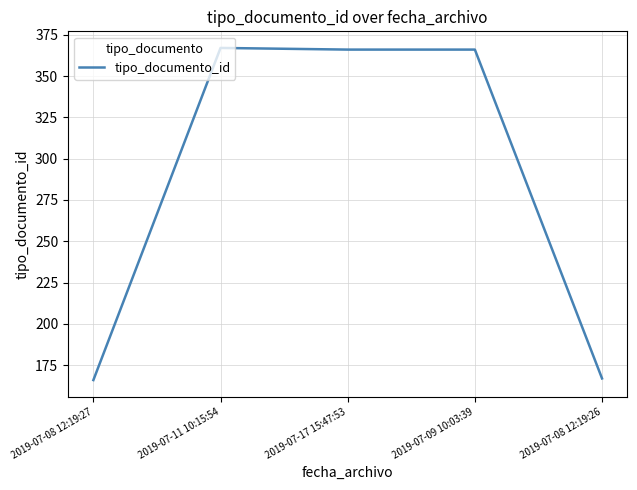

Approximately how many times larger is the value at 2019-07-08 12:19:26 compared to 2019-07-11 10:15:54?

0.5